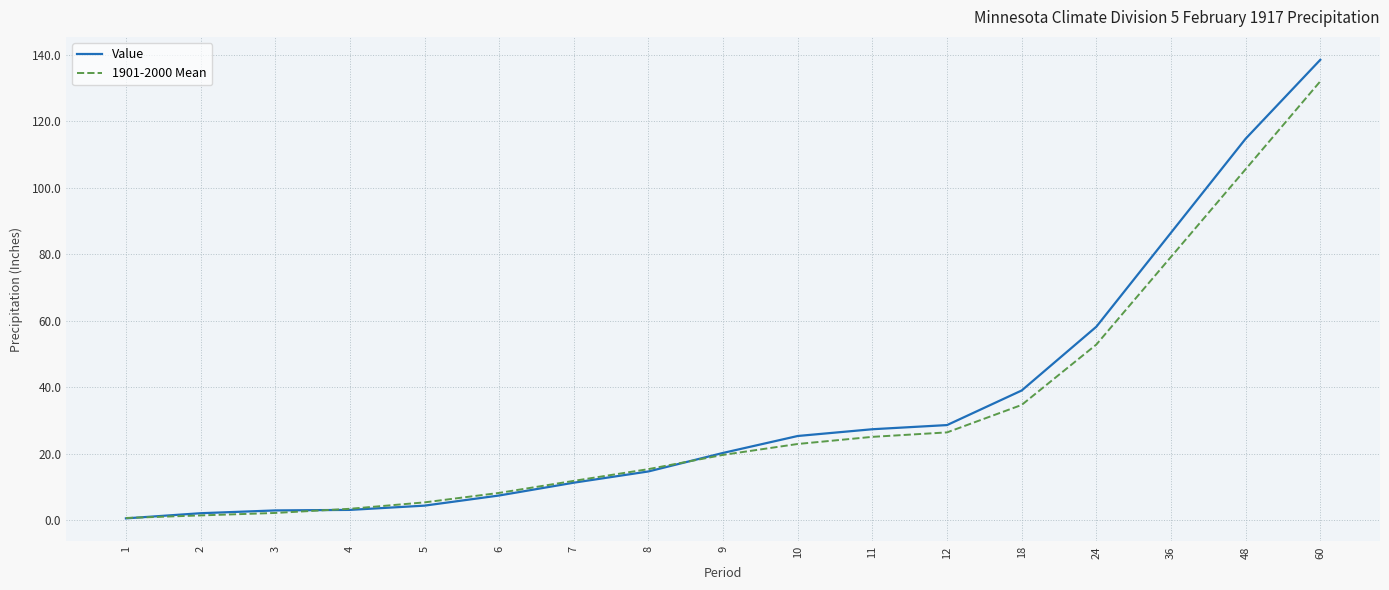

At which label does Value first exceed 20?

9